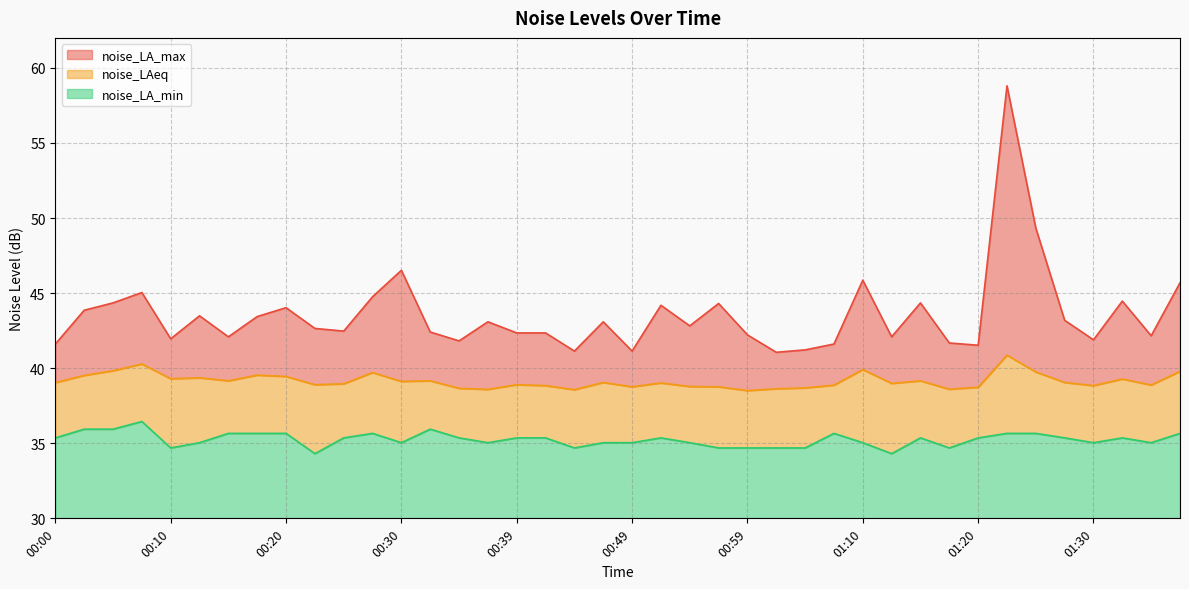

Is the value of noise_LA_min at 00:44 greater than the value of noise_LA_max at 00:07?

No